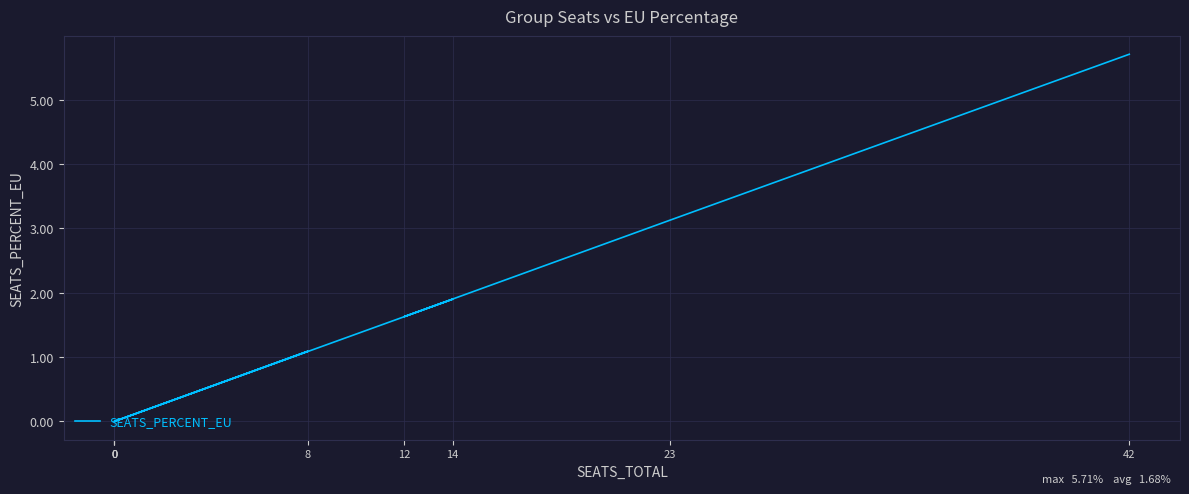

How many values exceed 1?

5